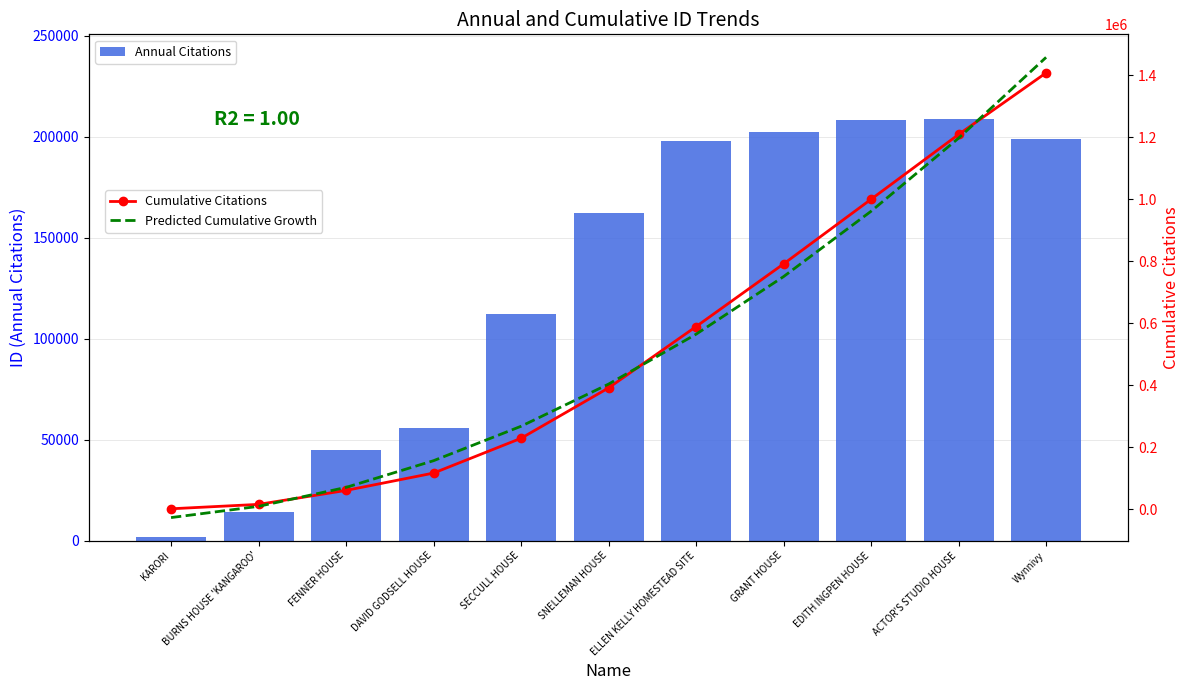

Reading left to right, transcribe all the data shown in this chart.

Annual Citations: KARORI=1974.0	BURNS HOUSE 'KANGAROO'=14221.0	FENNER HOUSE=45041.0	DAVID GODSELL HOUSE=55876.0	SECCULL HOUSE=112134.0	SNELLEMAN HOUSE=162353.0	ELLEN KELLY HOMESTEAD SITE=197646.0	GRANT HOUSE=202036.0	EDITH INGPEN HOUSE=208370.0	ACTOR'S STUDIO HOUSE=208838.0	Wynnivy=198642.0
Cumulative Citations: KARORI=1974.0	BURNS HOUSE 'KANGAROO'=16195.0	FENNER HOUSE=61236.0	DAVID GODSELL HOUSE=117112.0	SECCULL HOUSE=229246.0	SNELLEMAN HOUSE=391599.0	ELLEN KELLY HOMESTEAD SITE=589245.0	GRANT HOUSE=791281.0	EDITH INGPEN HOUSE=999651.0	ACTOR'S STUDIO HOUSE=1208489.0	Wynnivy=1407131.0
Predicted Cumulative Growth: KARORI=-26376.9	BURNS HOUSE 'KANGAROO'=9829.8	FENNER HOUSE=70957.4	DAVID GODSELL HOUSE=157005.8	SECCULL HOUSE=267975.0	SNELLEMAN HOUSE=403865.0	ELLEN KELLY HOMESTEAD SITE=564675.8	GRANT HOUSE=750407.4	EDITH INGPEN HOUSE=961059.8	ACTOR'S STUDIO HOUSE=1196633.0	Wynnivy=1457127.0